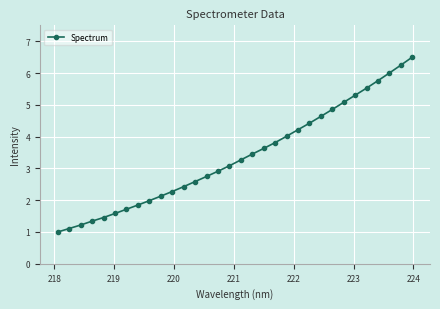

True or false: the data has more than 1 interior local peaks.

False